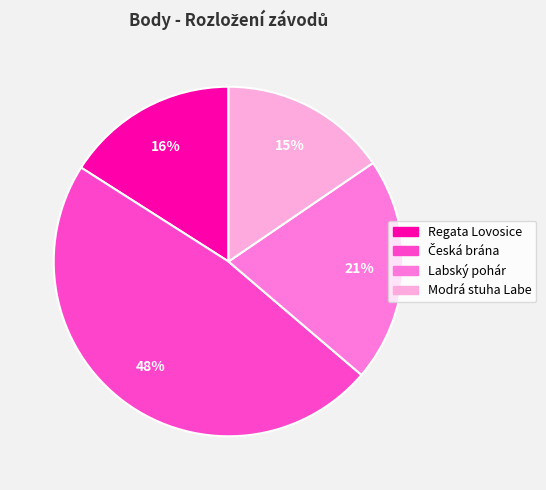

What percentage is the Modrá stuha Labe slice, to the nearest percent?

15%